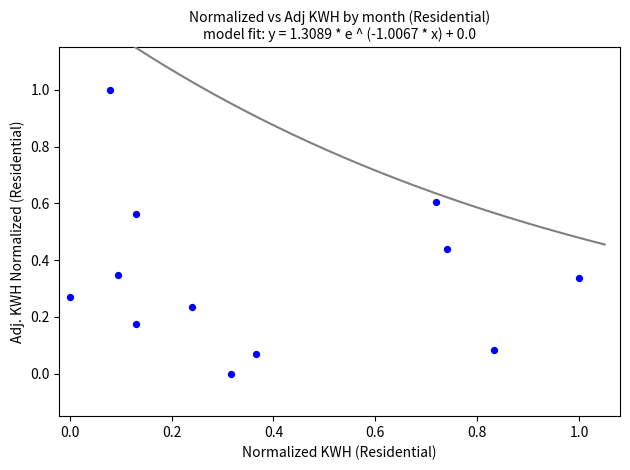

What is the range of X values (max minus min)?

1.0